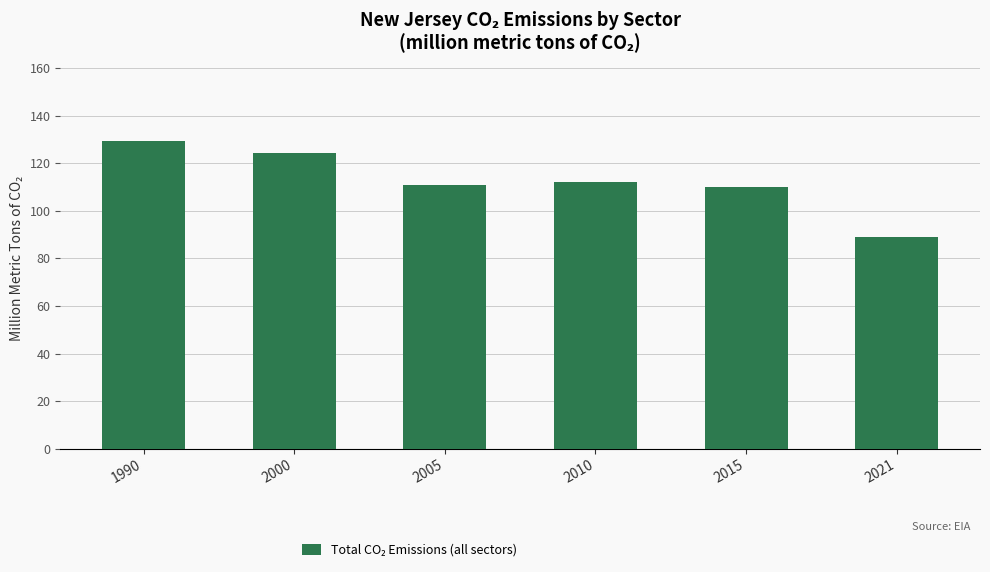

Reading left to right, what are all the values shown in this chart?

129.5	124.6	111.0	112.2	109.9	89.1